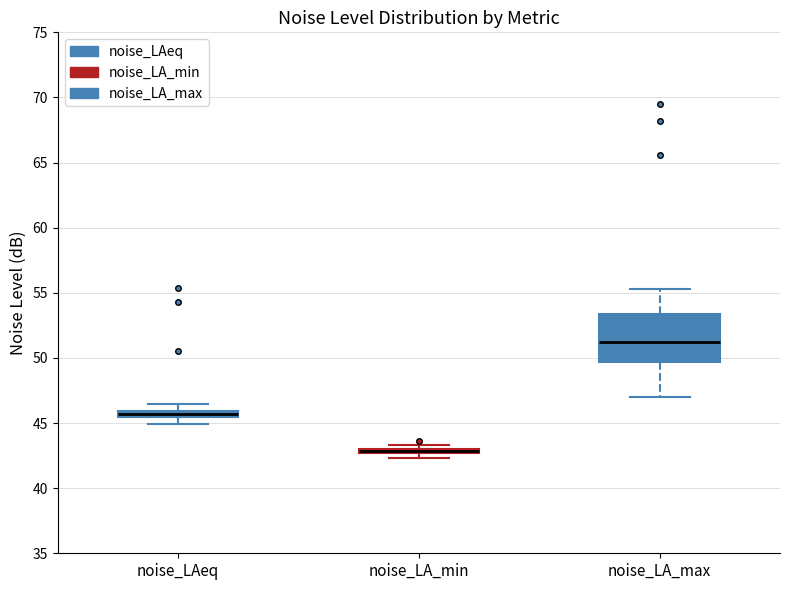

Which box is the tallest, from its lower edge to its upper edge?

noise_LA_max